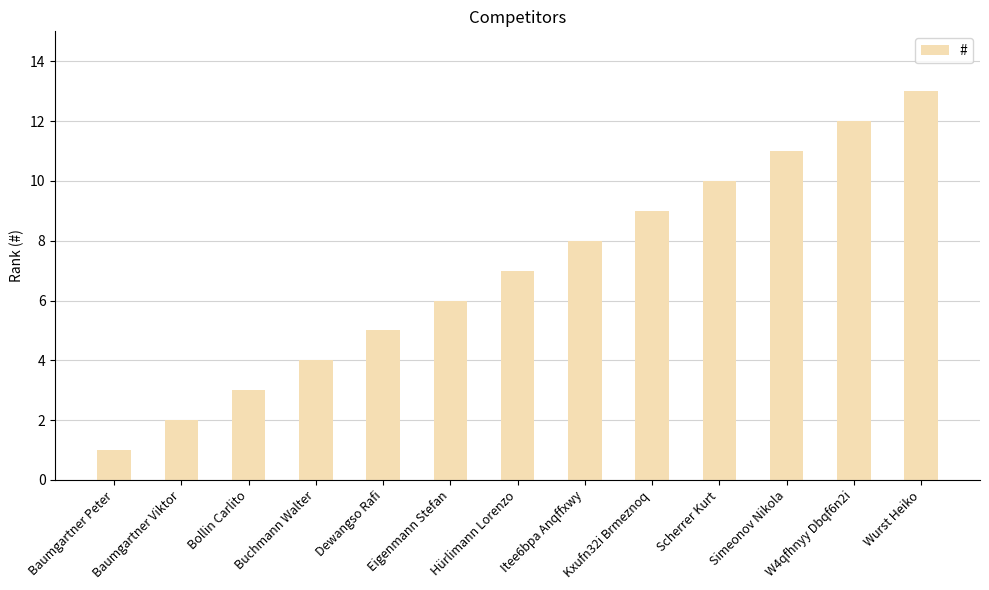

Count the number of data series in this chart.

1